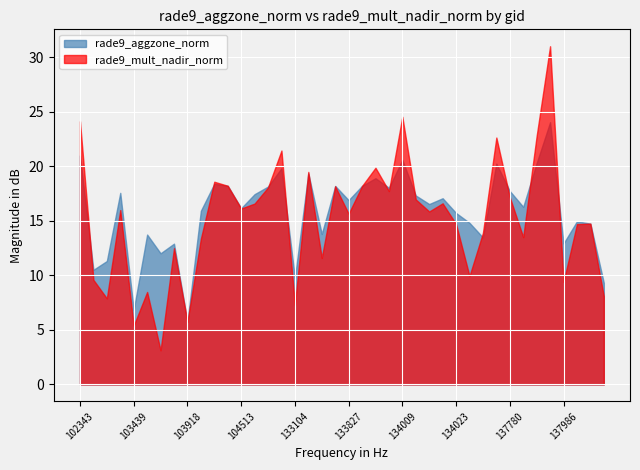

Which series ends up on top after the final intersection of rade9_mult_nadir_norm and rade9_aggzone_norm?

rade9_aggzone_norm